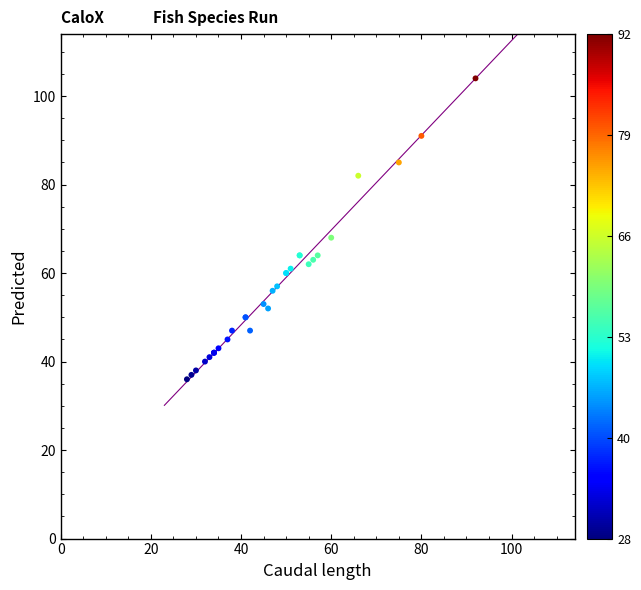

What Y value in the scatter plot is closest to 70?

68